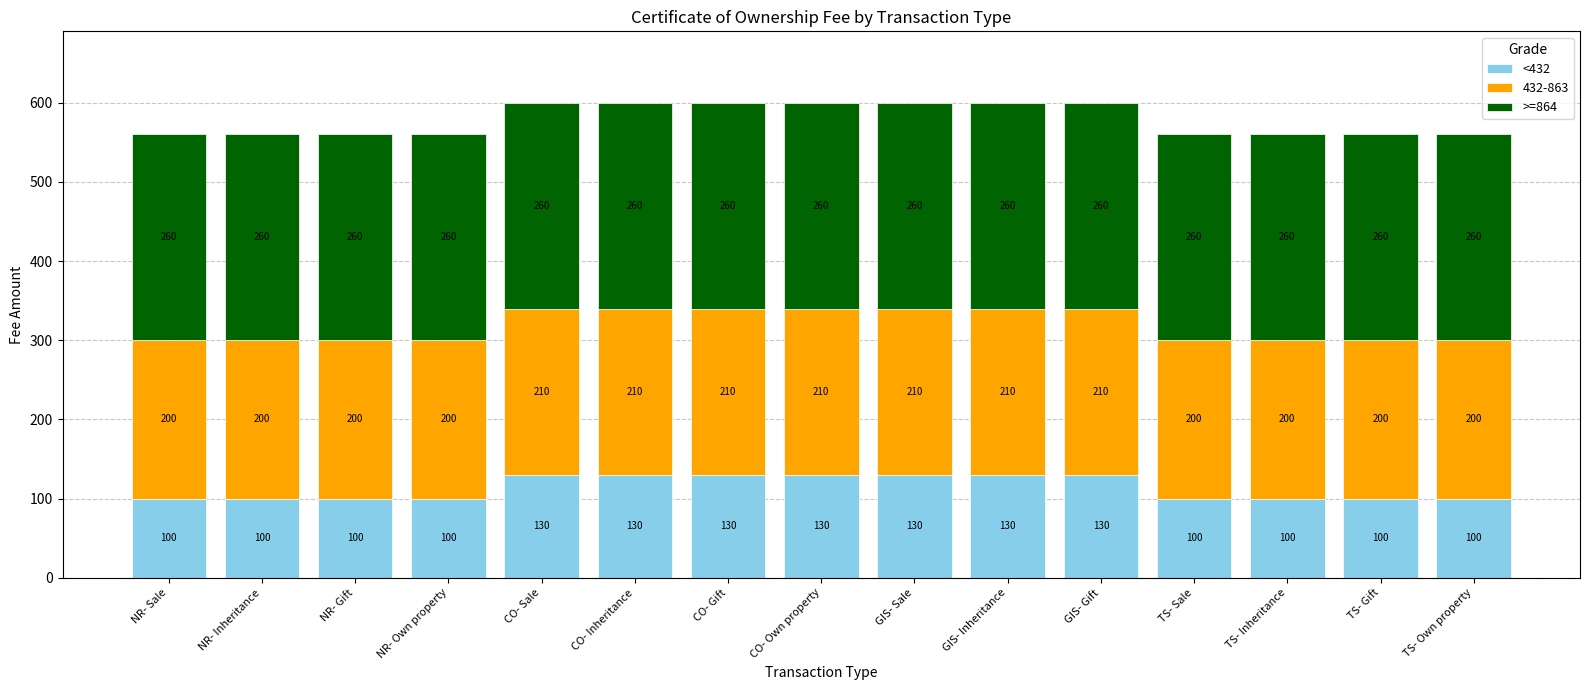

What is the total value across all series at TS- Own property?

560